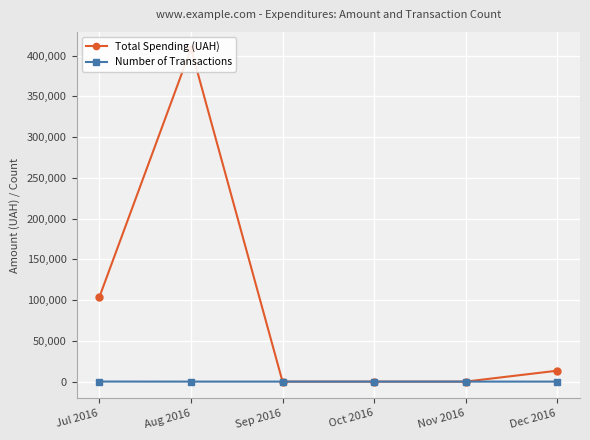

At which label is Total Spending (UAH) closest to 204313?

Jul 2016